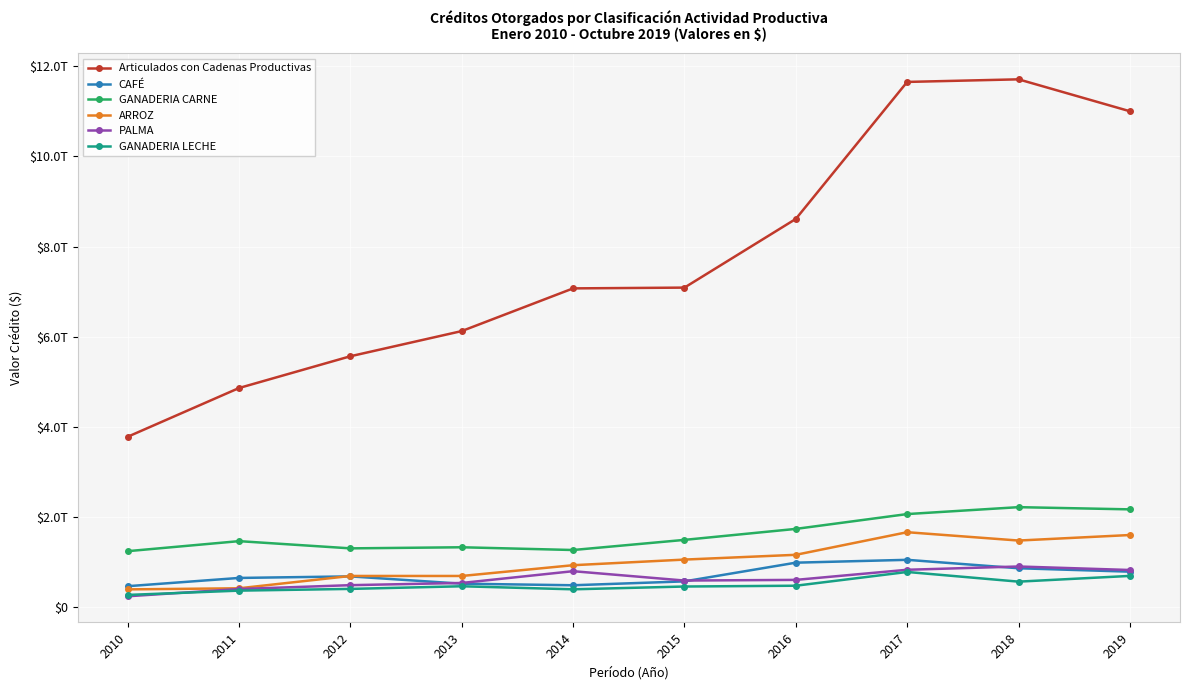

What are all the series names shown in the legend?

Articulados con Cadenas Productivas, CAFÉ, GANADERIA CARNE, ARROZ, PALMA, GANADERIA LECHE